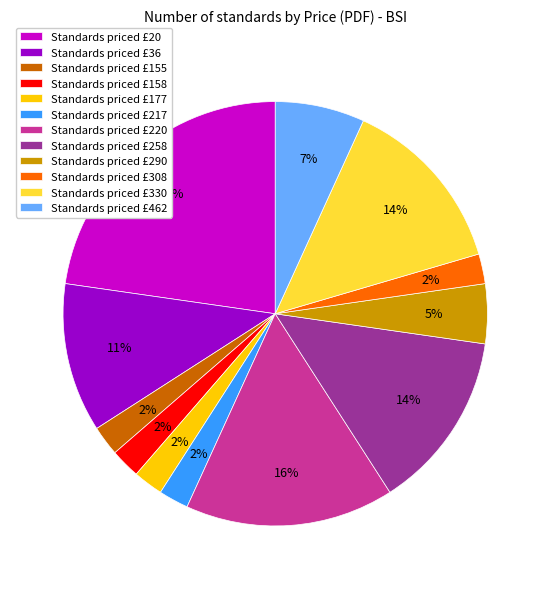

To the nearest percent, what percentage of the pie is Standards priced £20?

23%